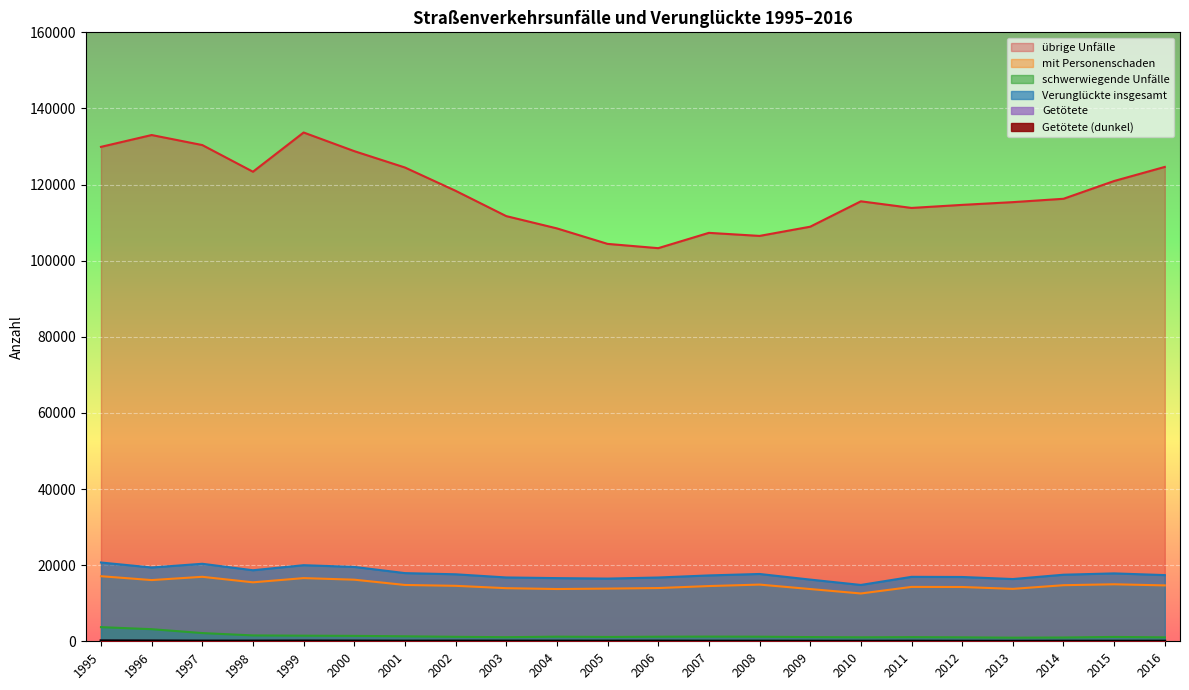

True or false: Getötete and mit nur Sachschaden intersect in this chart.

False